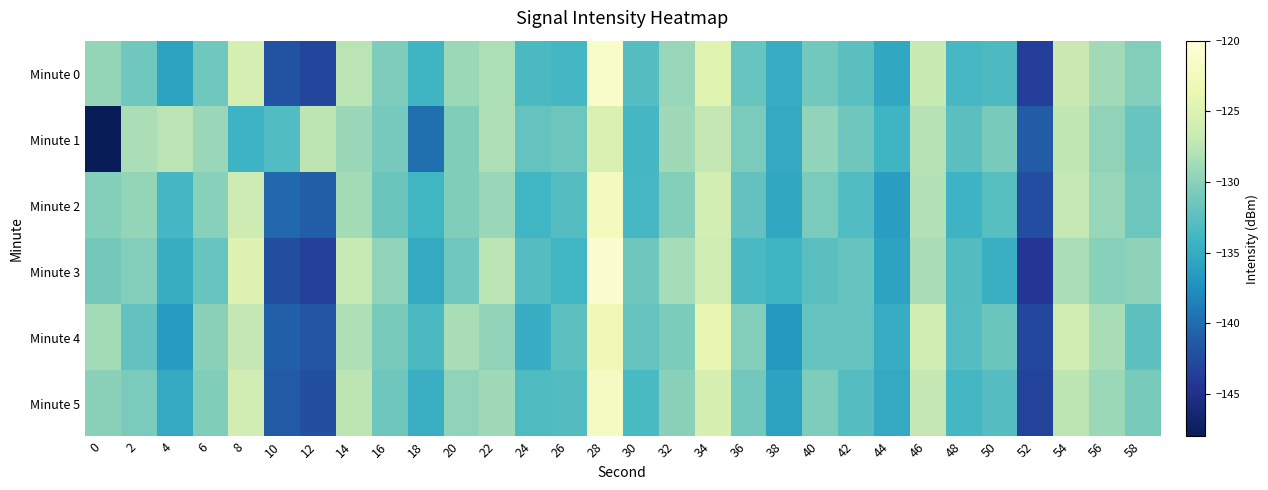

Reading right to left, transcribe all the data shown in this chart.

Minute 0: 58=-130.3	56=-128.9	54=-126.6	52=-143.6	50=-133.3	48=-133.6	46=-126.7	44=-135.4	42=-132.6	40=-131.2	38=-135.0	36=-131.7	34=-124.7	32=-129.3	30=-132.9	28=-121.5	26=-133.7	24=-133.4	22=-128.2	20=-129.2	18=-134.1	16=-130.6	14=-127.6	12=-142.9	10=-141.8	8=-125.7	6=-131.3	4=-135.8	2=-131.3	0=-129.4
Minute 1: 58=-131.8	56=-129.7	54=-127.3	52=-141.2	50=-130.9	48=-132.5	46=-127.8	44=-134.2	42=-131.4	40=-129.6	38=-135.1	36=-130.8	34=-127.2	32=-128.9	30=-133.7	28=-125.3	26=-131.5	24=-132.0	22=-128.1	20=-130.5	18=-139.8	16=-131.0	14=-129.2	12=-127.5	10=-133.1	8=-134.3	6=-129.2	4=-127.6	2=-128.4	0=-148.0
Minute 2: 58=-131.5	56=-129.3	54=-127.1	52=-142.4	50=-132.7	48=-134.3	46=-127.9	44=-136.2	42=-133.1	40=-130.8	38=-135.4	36=-132.1	34=-125.8	32=-130.2	30=-133.6	28=-122.5	26=-132.8	24=-134.1	22=-129.2	20=-130.4	18=-133.9	16=-131.6	14=-128.7	12=-141.1	10=-140.3	8=-126.4	6=-130.1	4=-133.8	2=-129.5	0=-130.2
Minute 3: 58=-129.8	56=-130.1	54=-128.4	52=-144.2	50=-134.6	48=-133.0	46=-128.5	44=-135.8	42=-131.9	40=-132.5	38=-134.2	36=-133.4	34=-126.3	32=-128.6	30=-131.4	28=-120.7	26=-134.1	24=-132.8	22=-127.6	20=-131.3	18=-135.2	16=-129.7	14=-126.9	12=-143.5	10=-142.1	8=-124.9	6=-131.8	4=-134.7	2=-130.3	0=-131.1
Minute 4: 58=-132.3	56=-128.5	54=-126.0	52=-142.8	50=-131.7	48=-132.8	46=-126.1	44=-134.9	42=-132.0	40=-131.9	38=-136.7	36=-130.3	34=-123.9	32=-130.7	30=-132.0	28=-123.1	26=-132.3	24=-134.8	22=-129.7	20=-128.5	18=-133.4	16=-130.9	14=-128.1	12=-141.6	10=-140.8	8=-127.2	6=-129.9	4=-136.5	2=-132.1	0=-128.7
Minute 5: 58=-130.9	56=-129.1	54=-127.5	52=-143.1	50=-132.9	48=-133.7	46=-127.2	44=-135.1	42=-132.8	40=-130.6	38=-135.8	36=-131.2	34=-125.4	32=-129.9	30=-133.5	28=-122.1	26=-133.0	24=-133.2	22=-128.9	20=-129.7	18=-134.6	16=-131.4	14=-127.5	12=-142.2	10=-141.3	8=-126.1	6=-130.5	4=-135.1	2=-130.8	0=-129.9